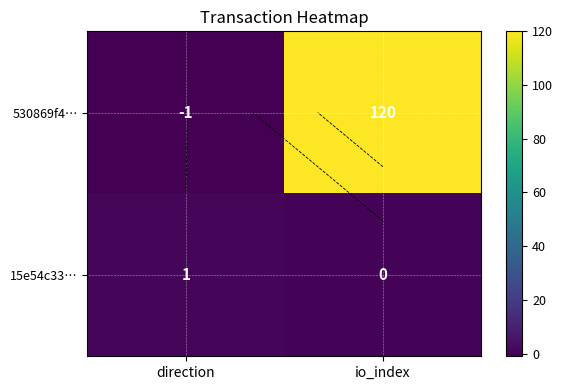

Between io_index and direction, which is larger?

io_index